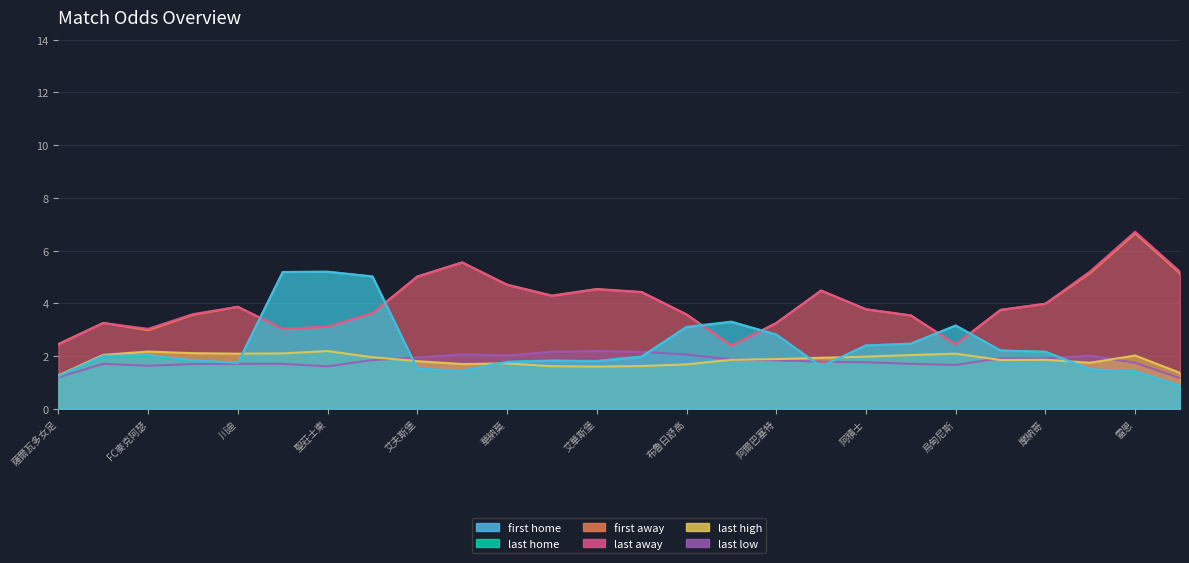

Where is the first local minimum for last_away?

FC麥克阿瑟